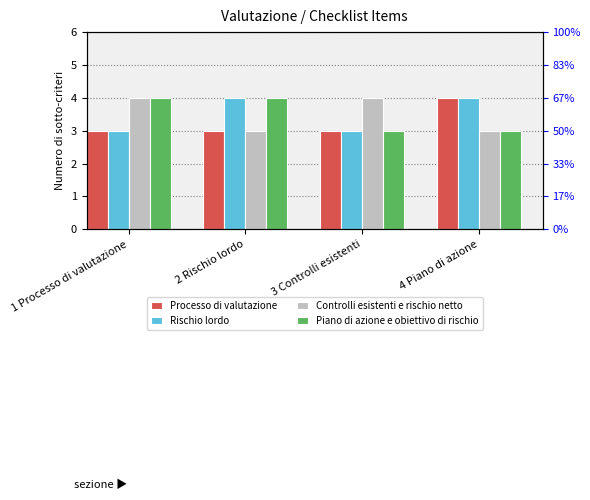

How many groups of bars are there?

4